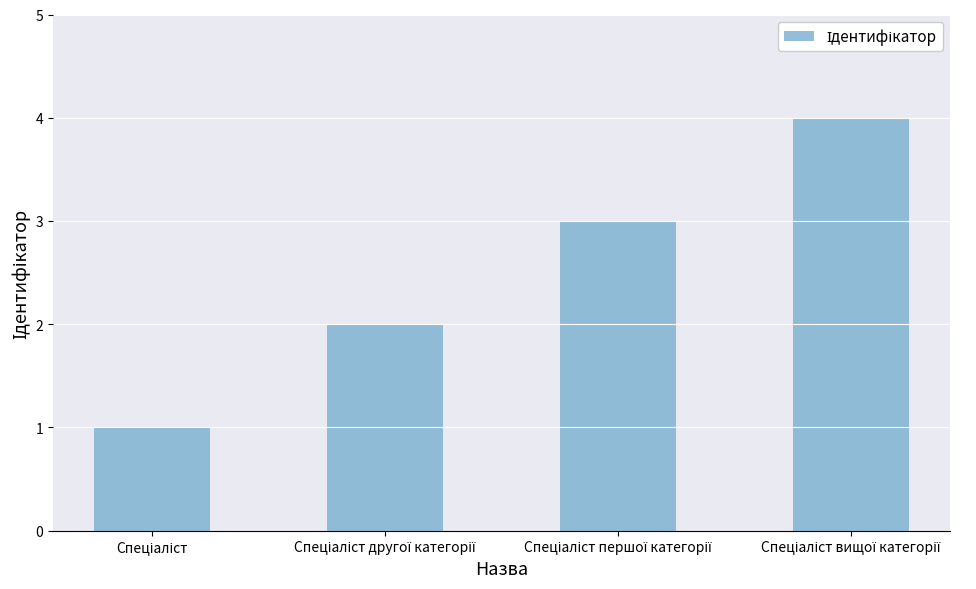

How many values are between 2 and 4?

3